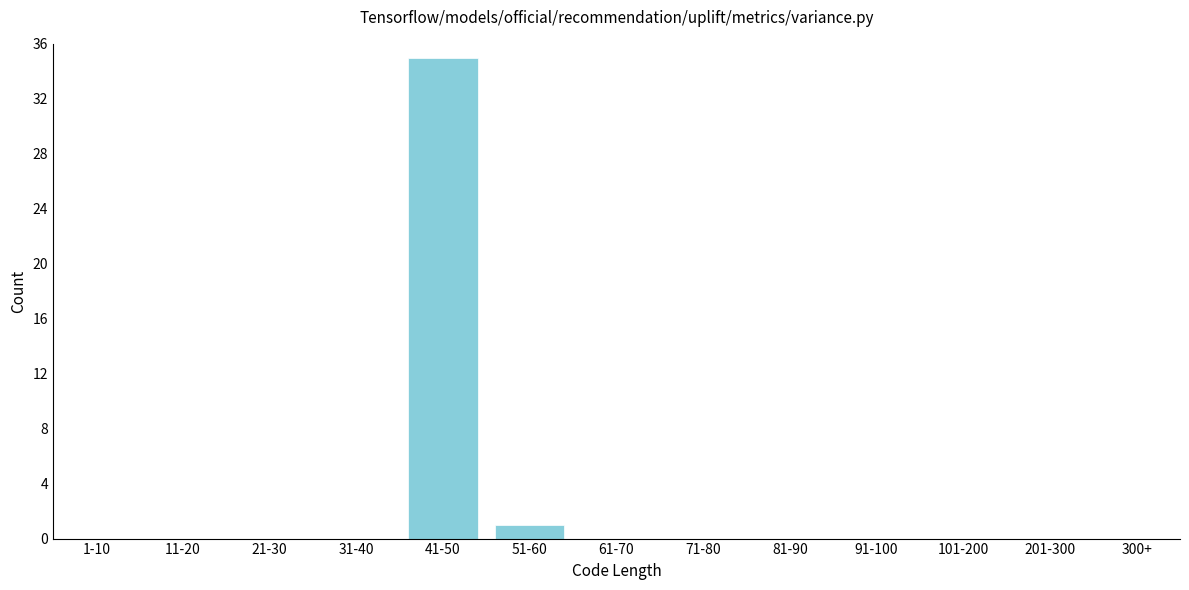

Reading left to right, extract all data points from this chart.

1-10=0	11-20=0	21-30=0	31-40=0	41-50=35	51-60=1	61-70=0	71-80=0	81-90=0	91-100=0	101-200=0	201-300=0	300+=0